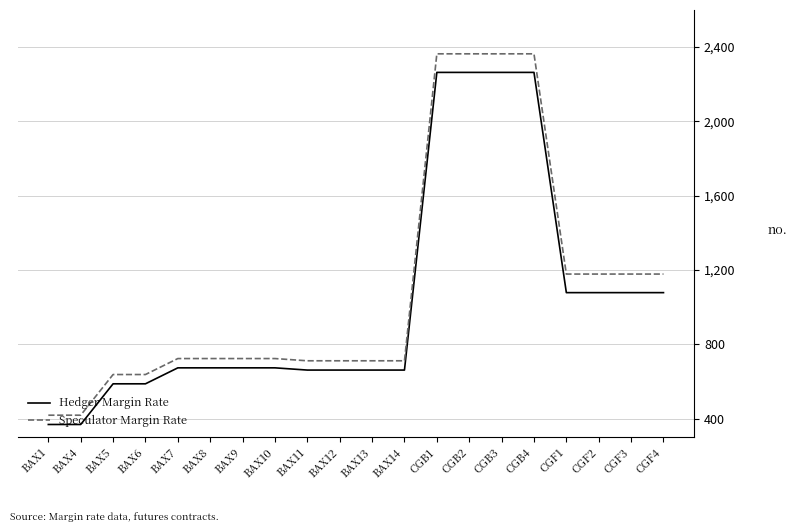

List the series in order of their peak value, lowest first.

Hedger Margin Rate, Speculator Margin Rate